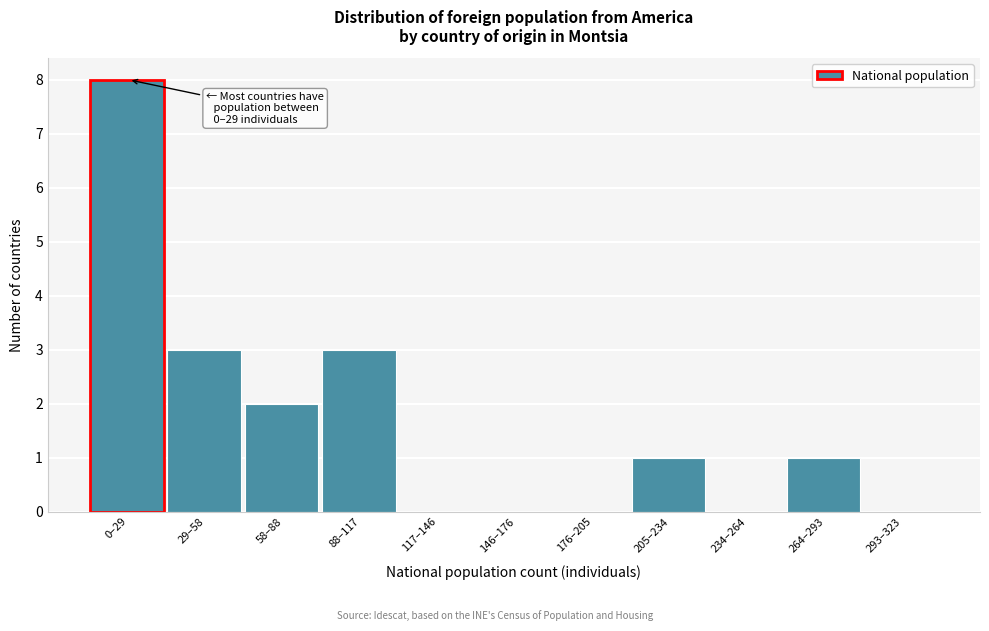

Reading right to left, extract all data points from this chart.

293–323=0	264–293=1	234–264=0	205–234=1	176–205=0	146–176=0	117–146=0	88–117=3	58–88=2	29–58=3	0–29=8